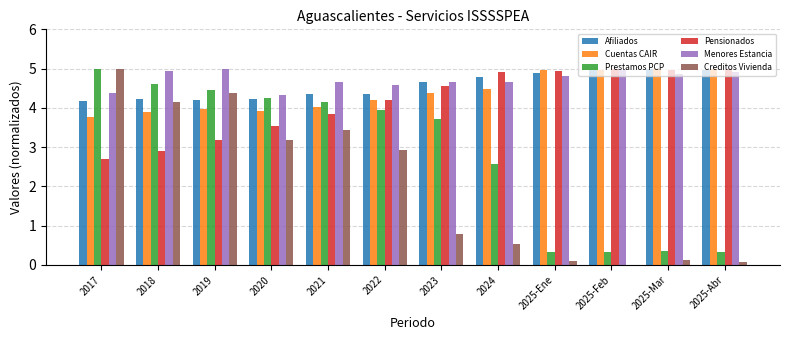

What is the sum of the Cuentas CAIR values at 2018 and 2020?

7.8